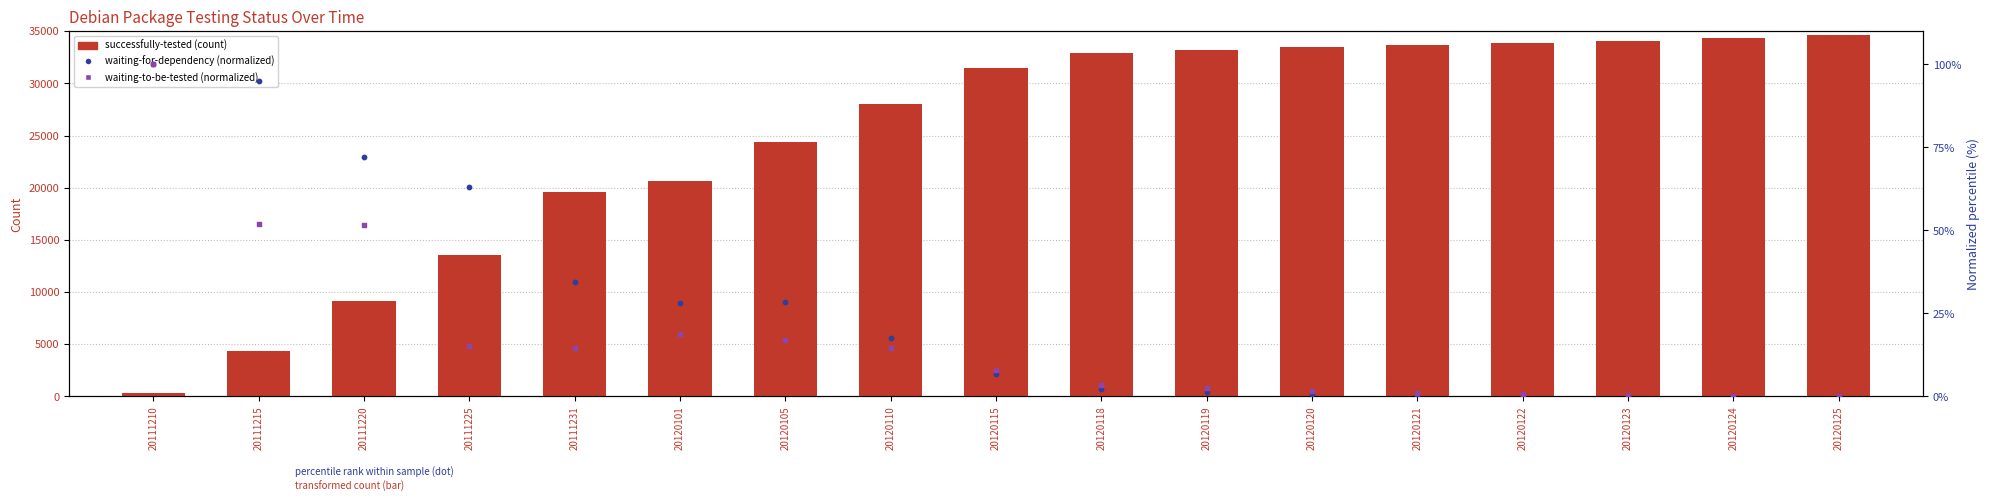

Which series reaches the minimum Y coordinate?

waiting-for-dependency (normalized)